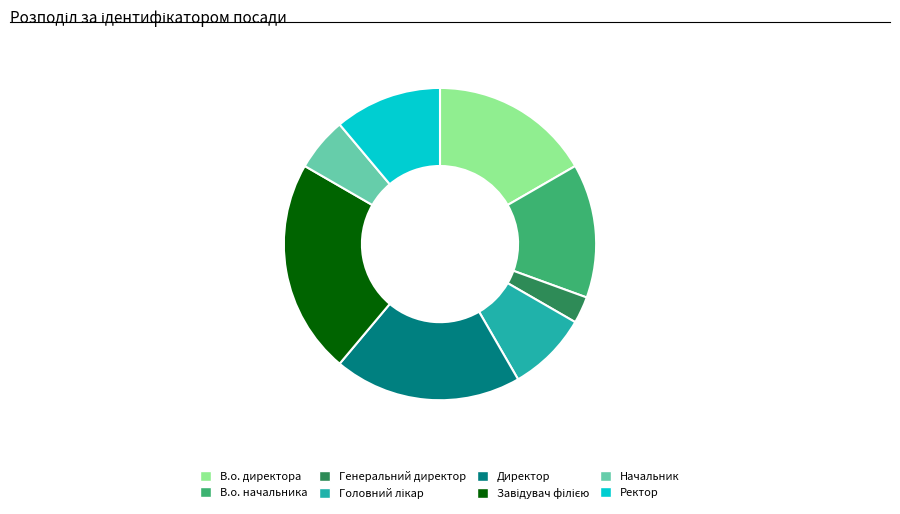

How many slices are in this pie chart?

8